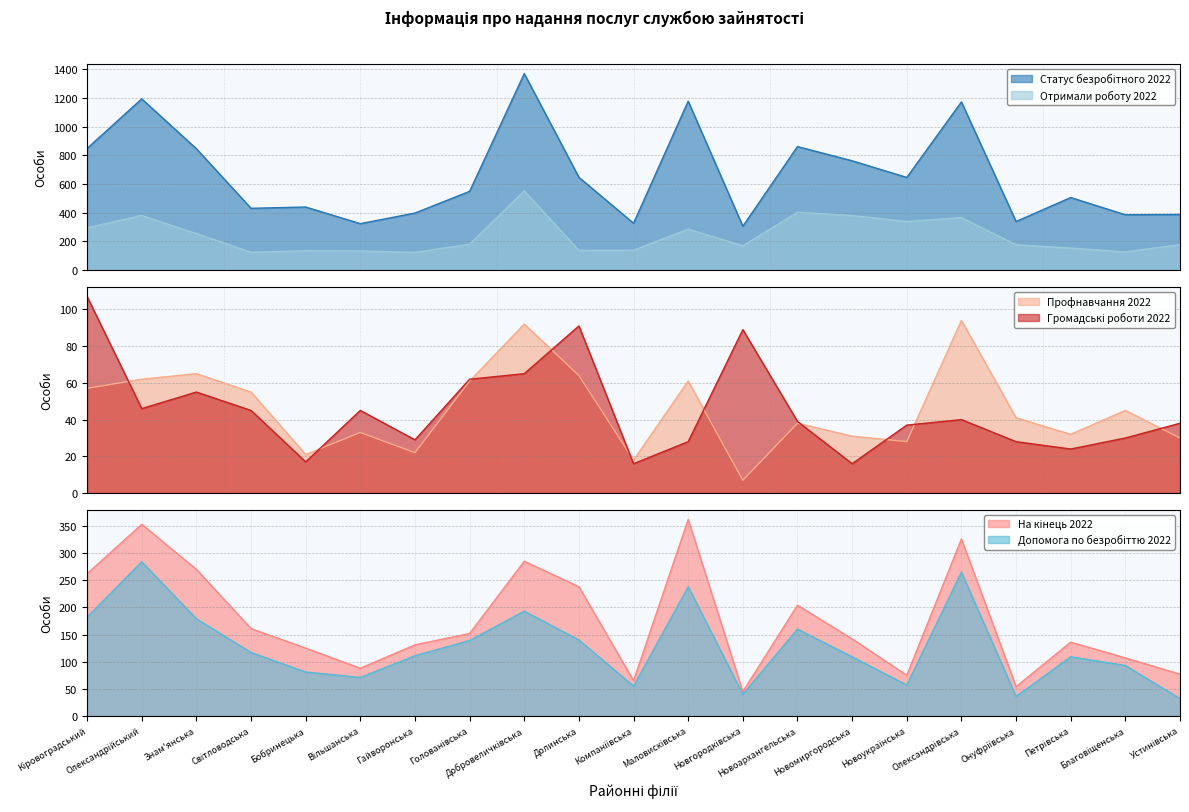

True or false: Допомога по безробіттю 2022 has a value of 267 at Добровеличківська.

False